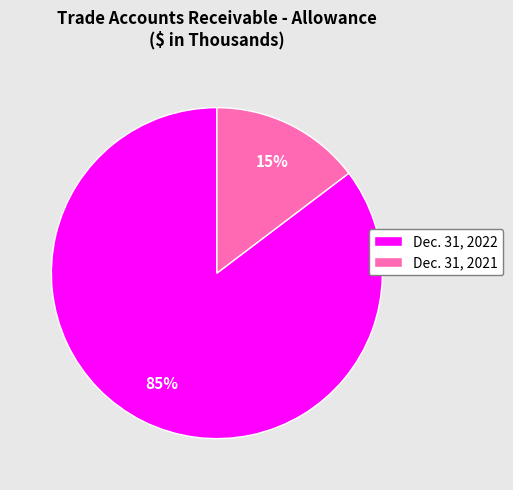

Rank the categories by value from lowest to highest.

Dec. 31, 2021, Dec. 31, 2022